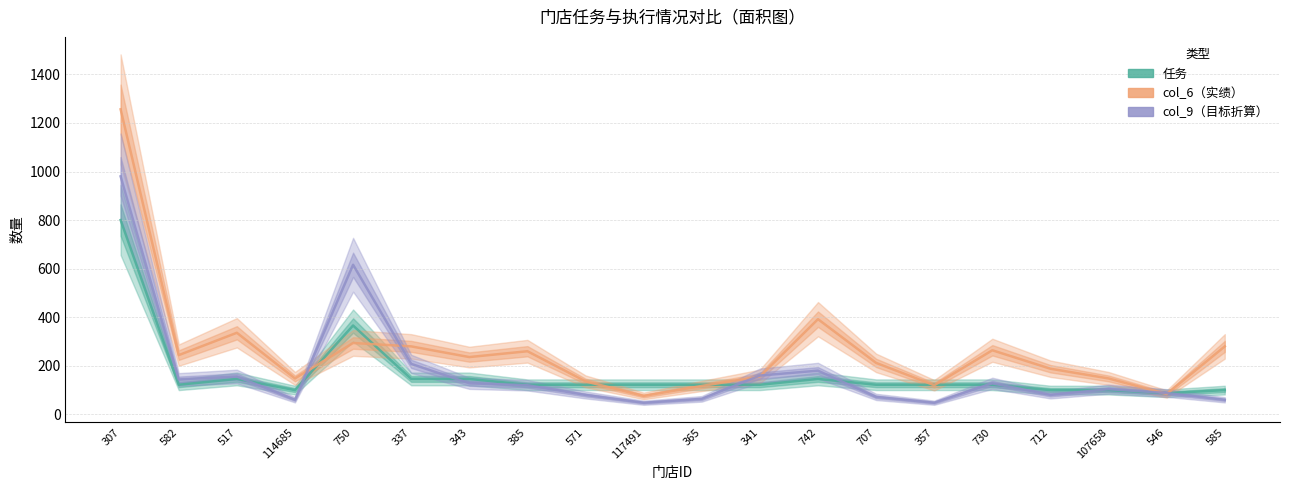

True or false: 任务 and col_6 cross at least once.

True